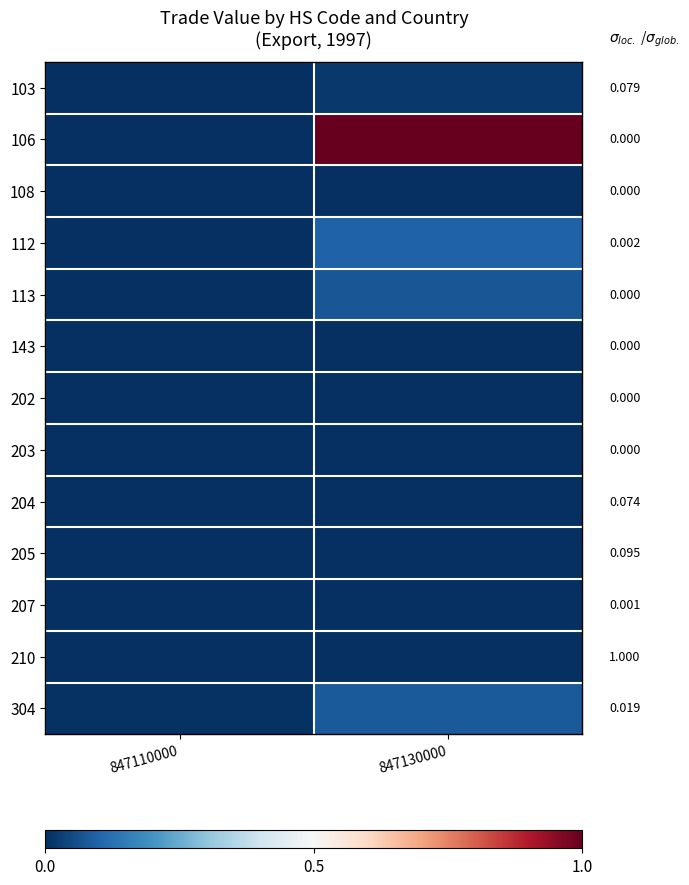

Between 847130000 and 847110000, which is larger?

847130000